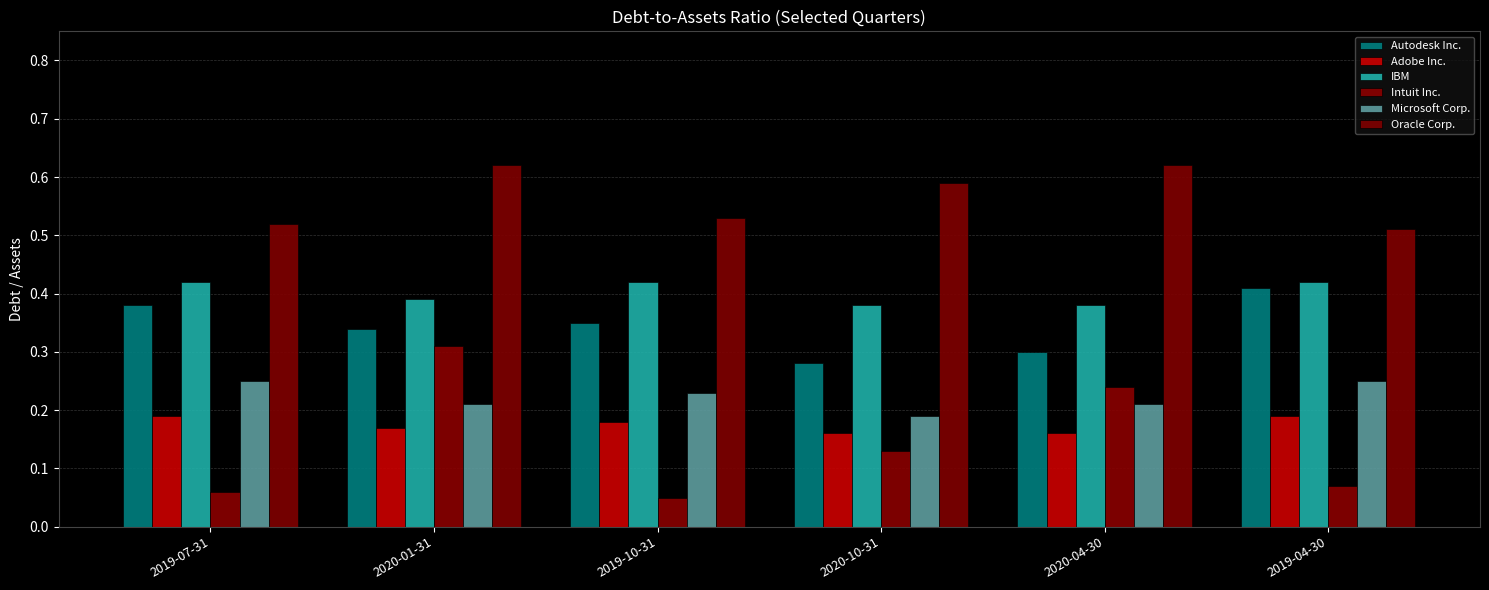

What is the maximum value for Adobe Inc.?

0.2